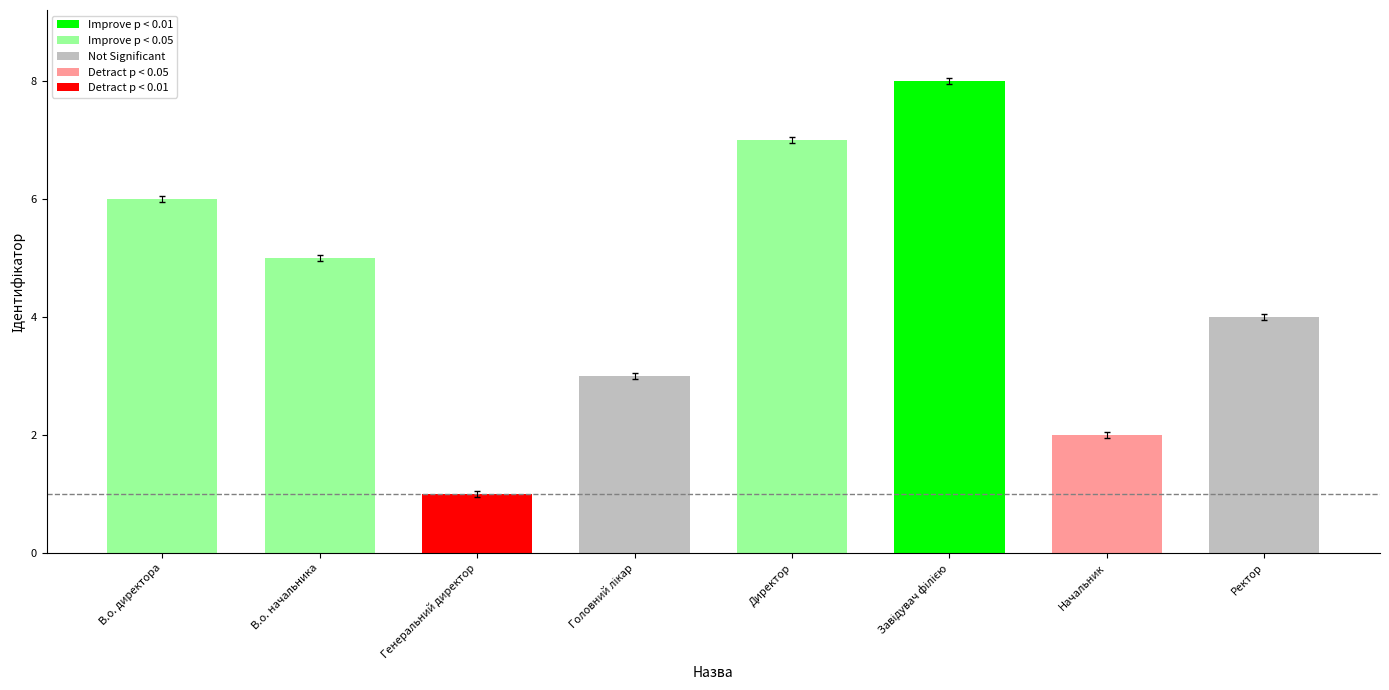

What is the label of the 3rd bar from the right?

Завідувач філією